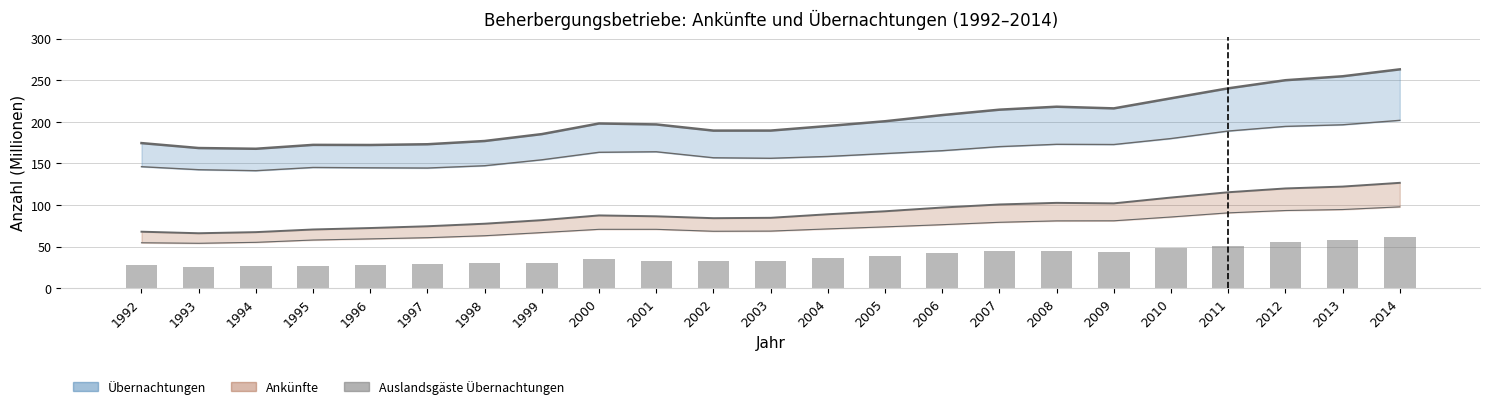

The value at 2007 is 44.4. True or false?

True